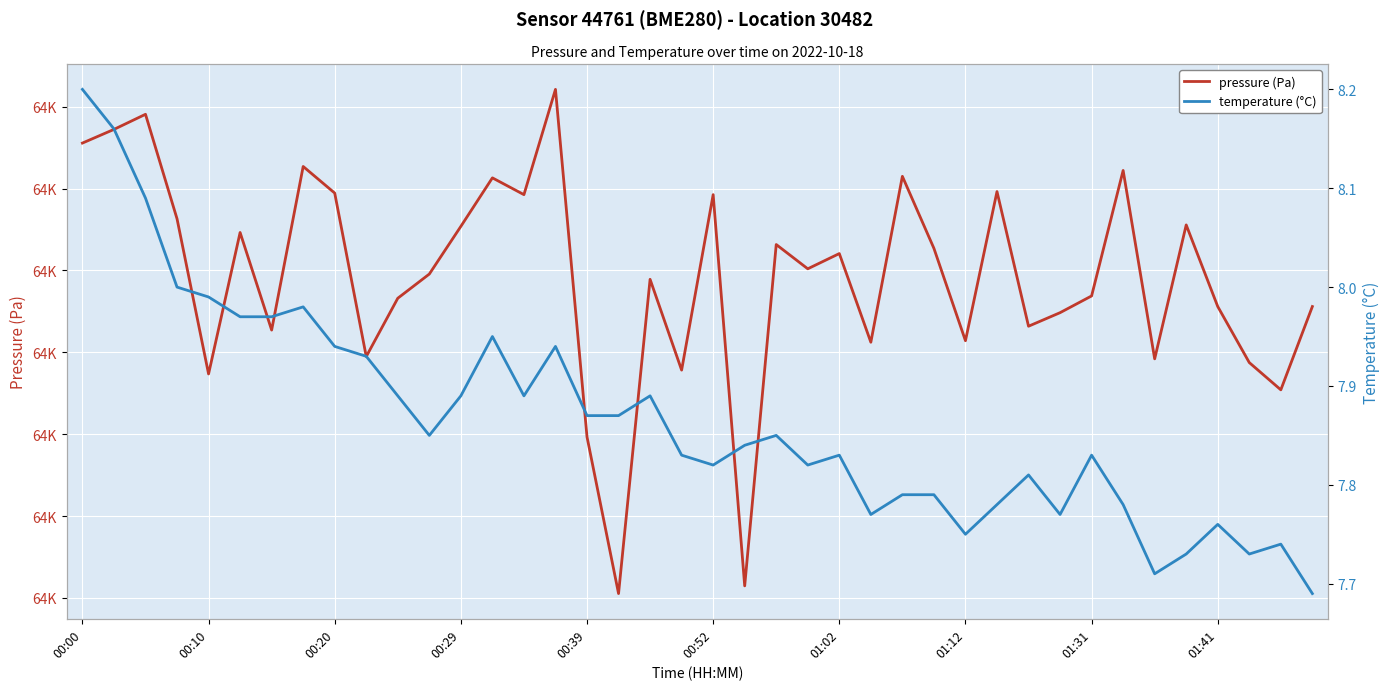

The value of pressure (Pa) at 19 is 64355.7. True or false?

True